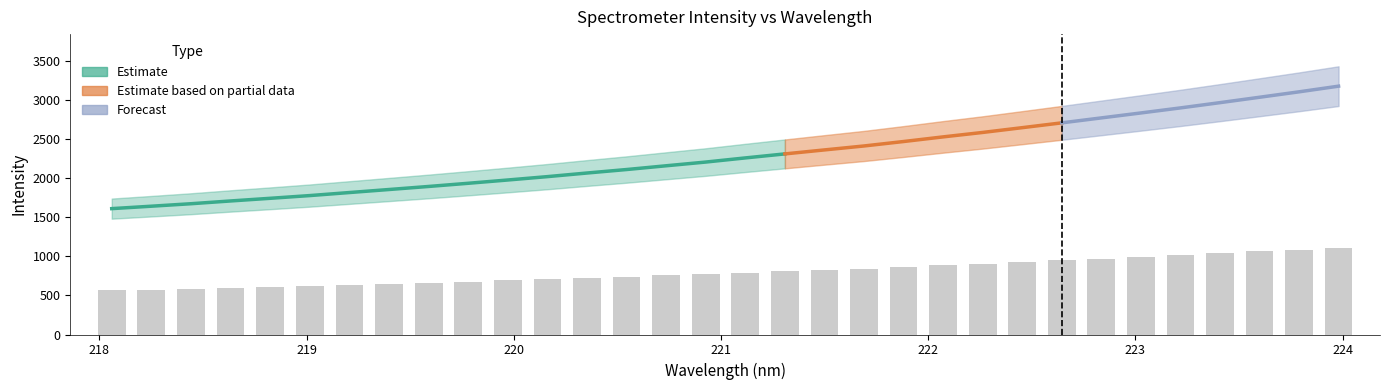

The chart shows a value of 1015.6 at 219.589. True or false?

False